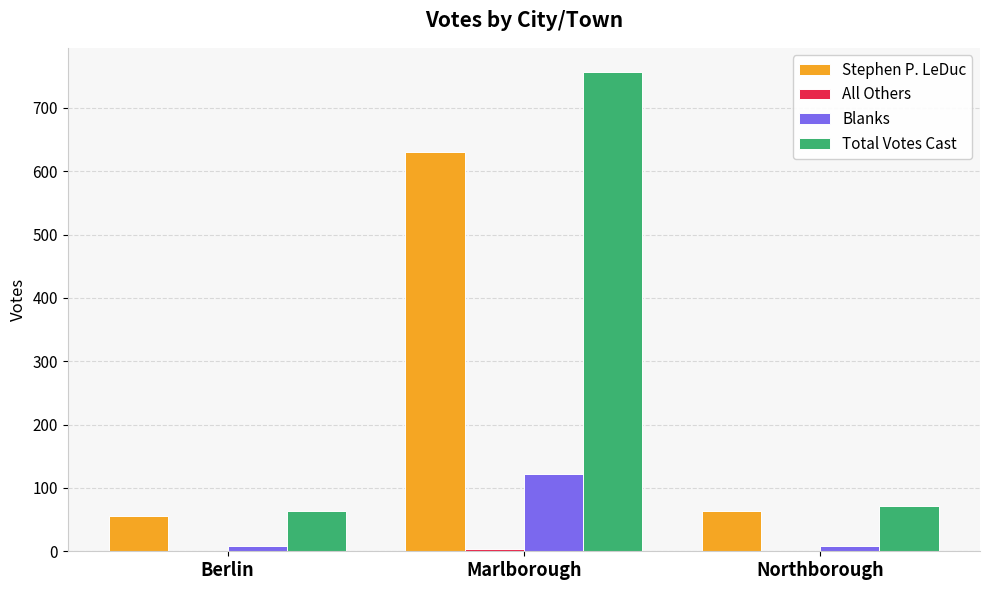

The value of Total Votes Cast at Northborough is 124. True or false?

False